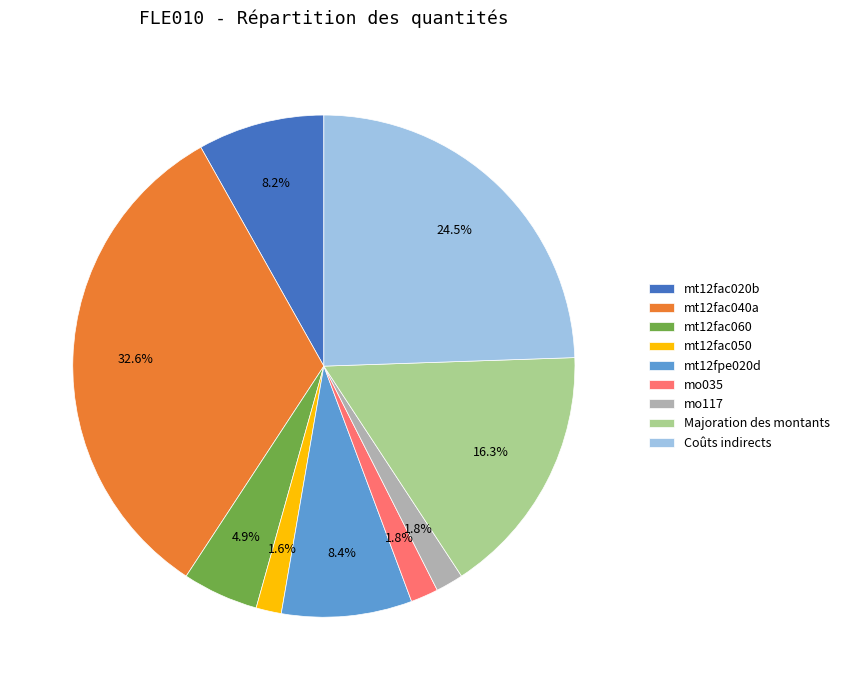

Is there a majority slice in this chart?

No